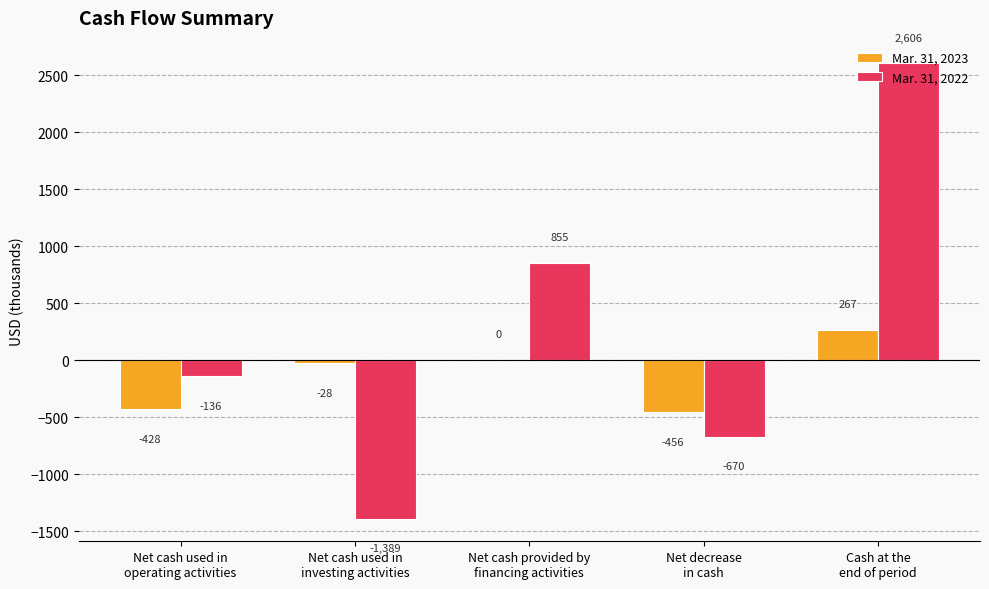

Which series has the widest spread of values?

Mar. 31, 2022